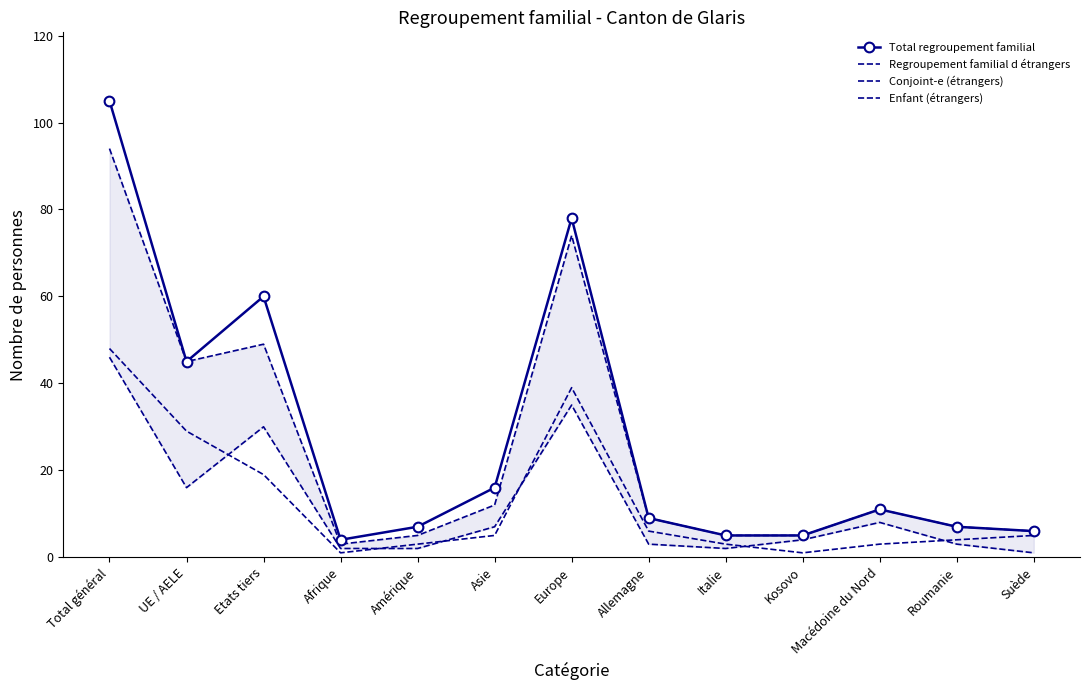

What is the difference between the second highest and second lowest values in the Regroupement familial d étrangers series?

69